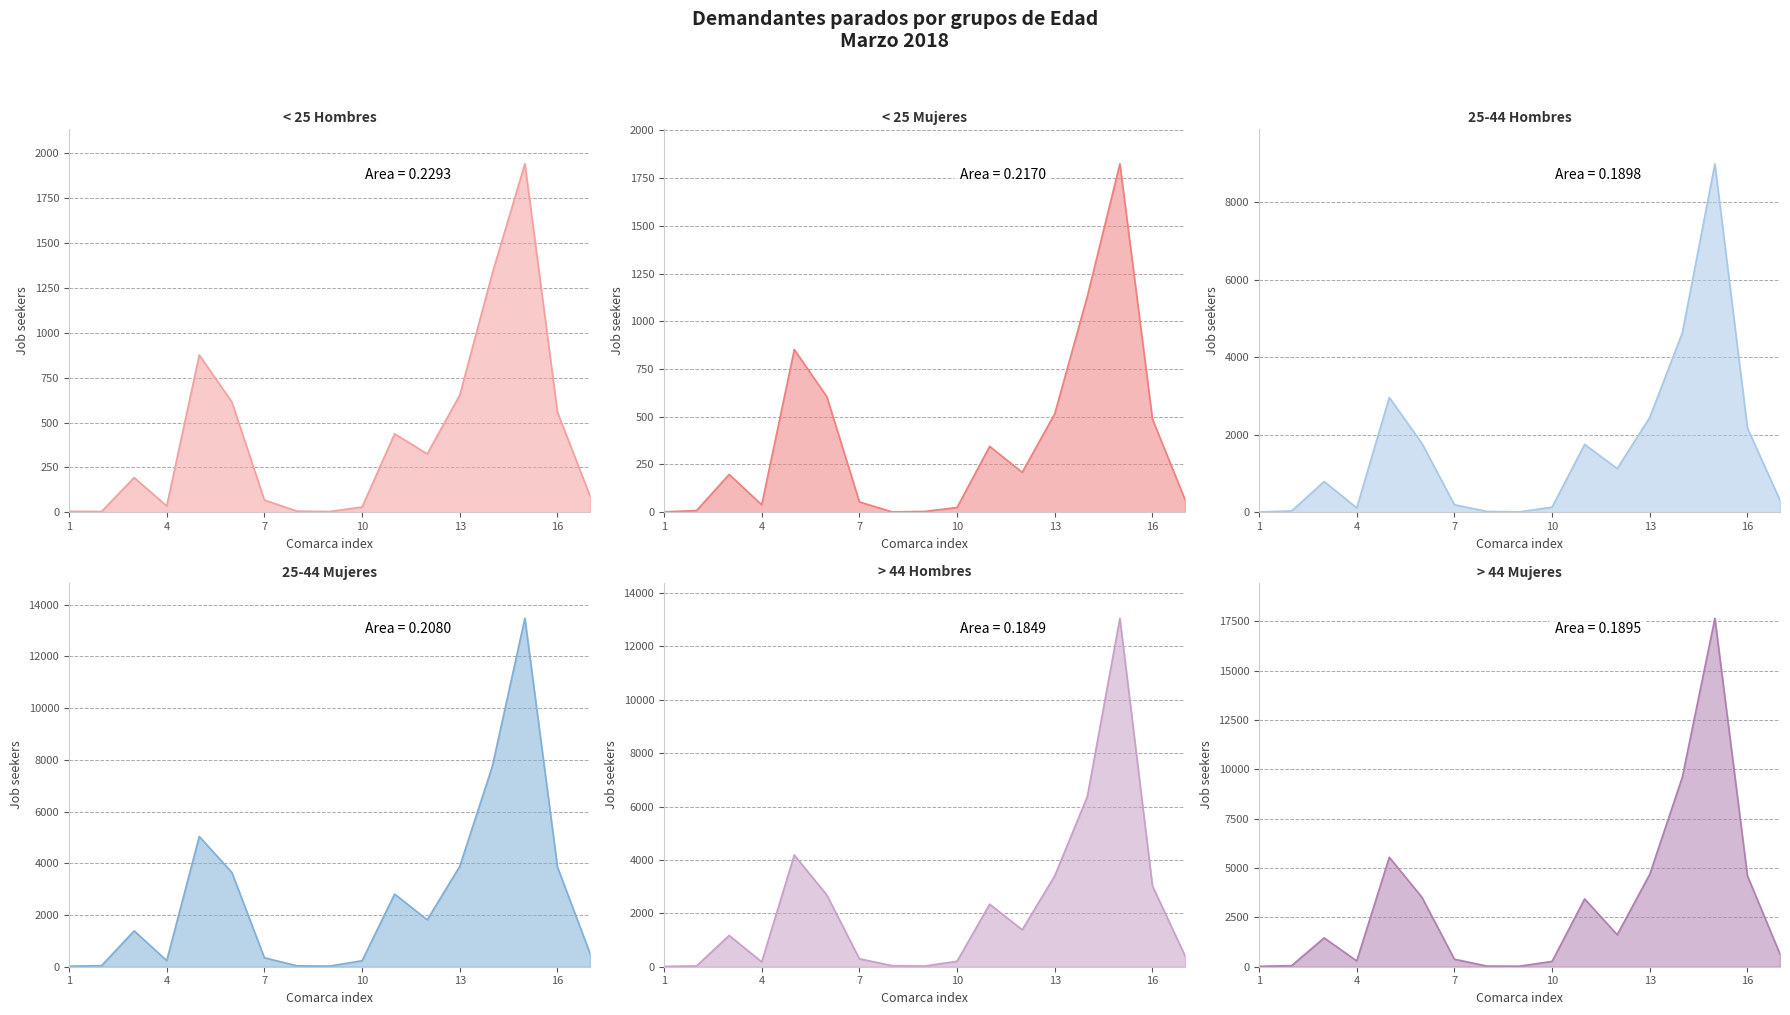

True or false: < 25 Hombres and 25-44 Mujeres cross at least once.

False